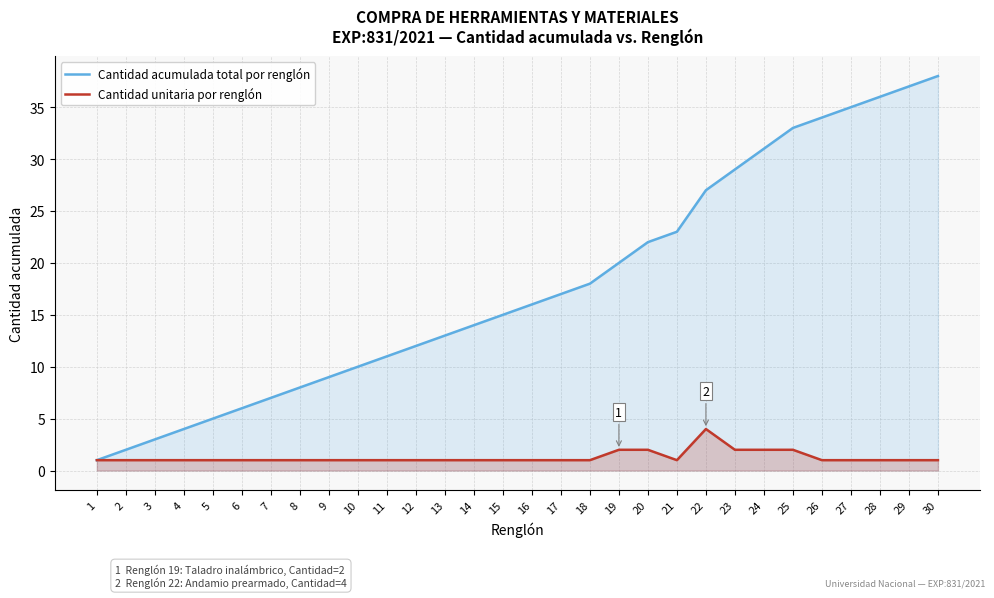

Does the chart display data point markers on the line(s)?

No